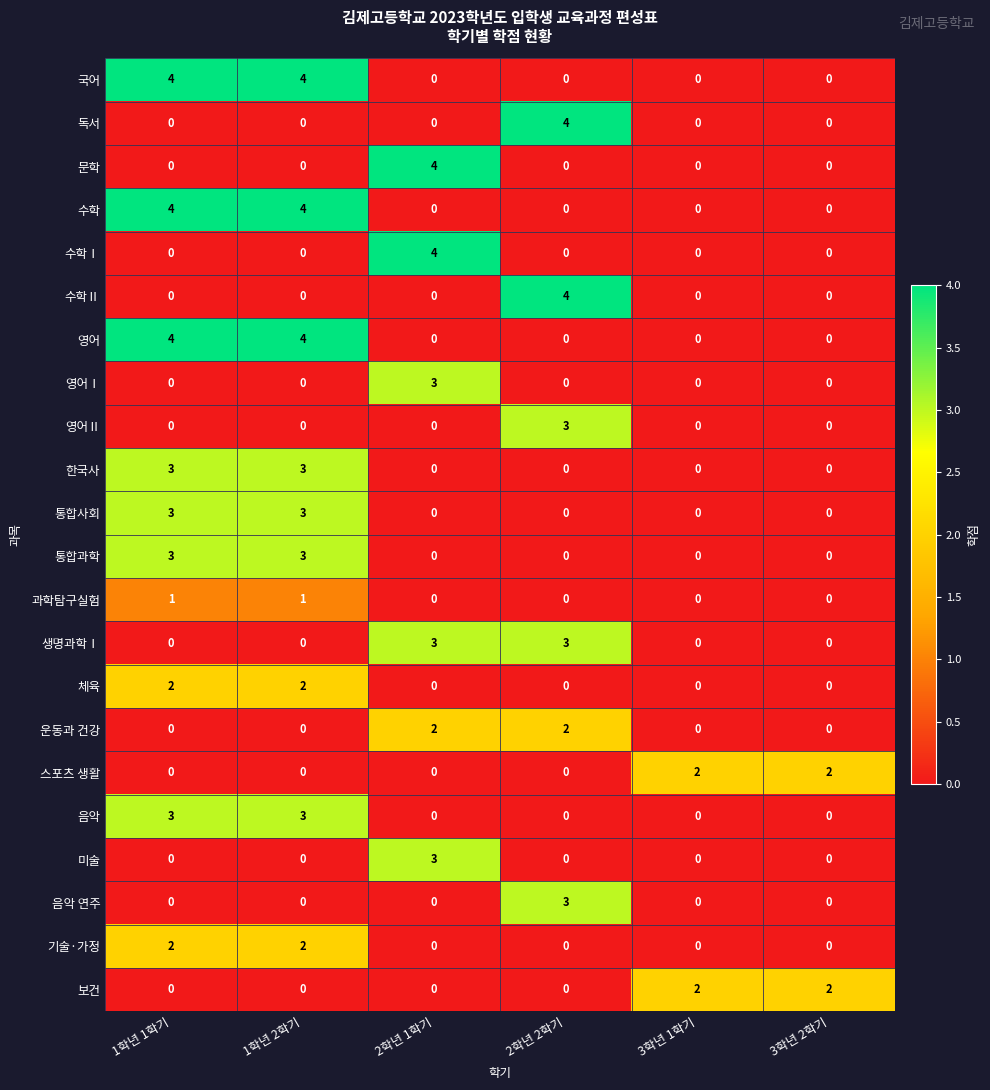

Count the 통합과학 values in the range 0 to 3.

6